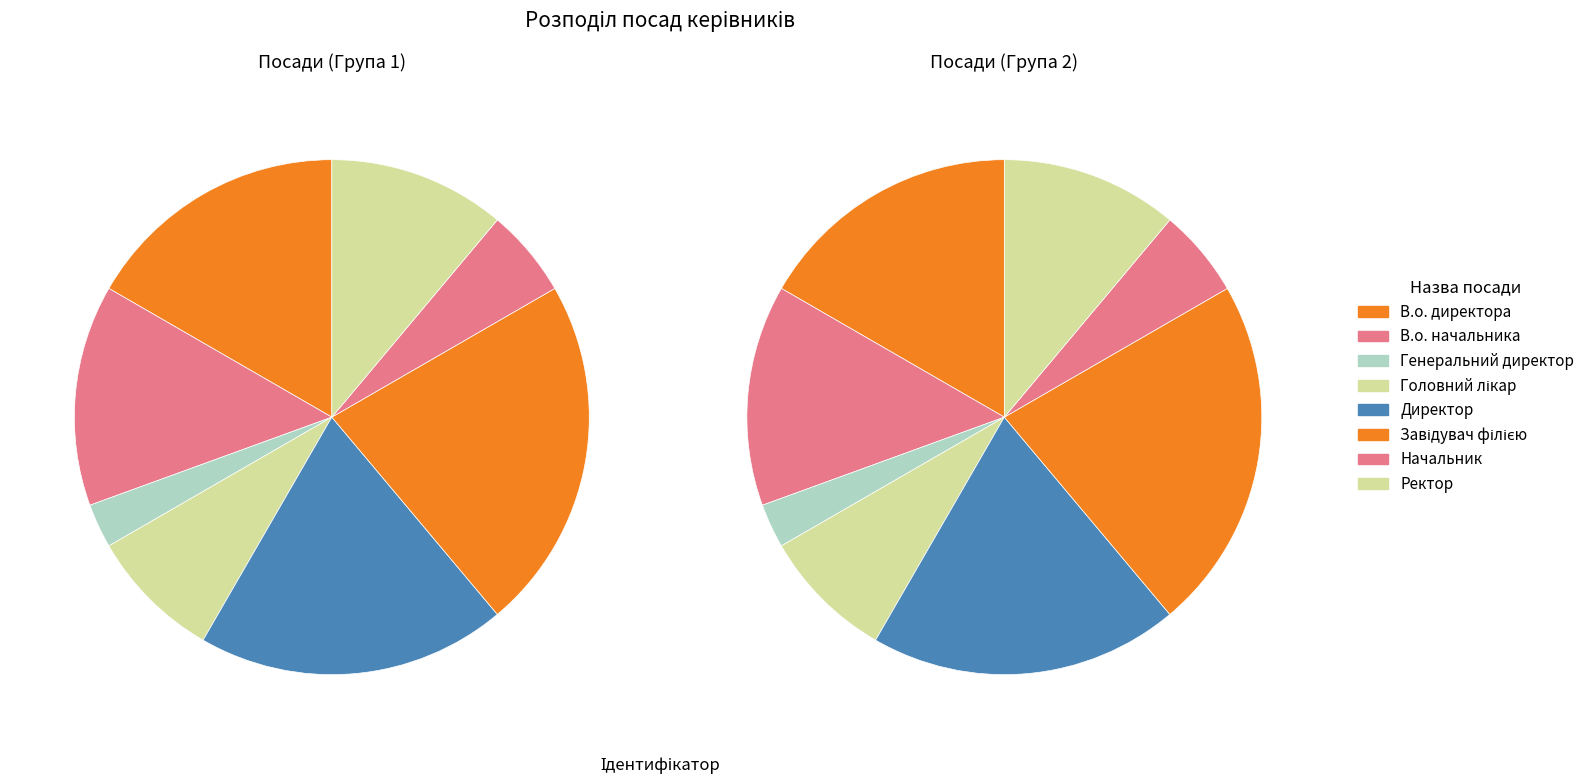

What percentage is the Генеральний директор slice, to the nearest percent?

3%